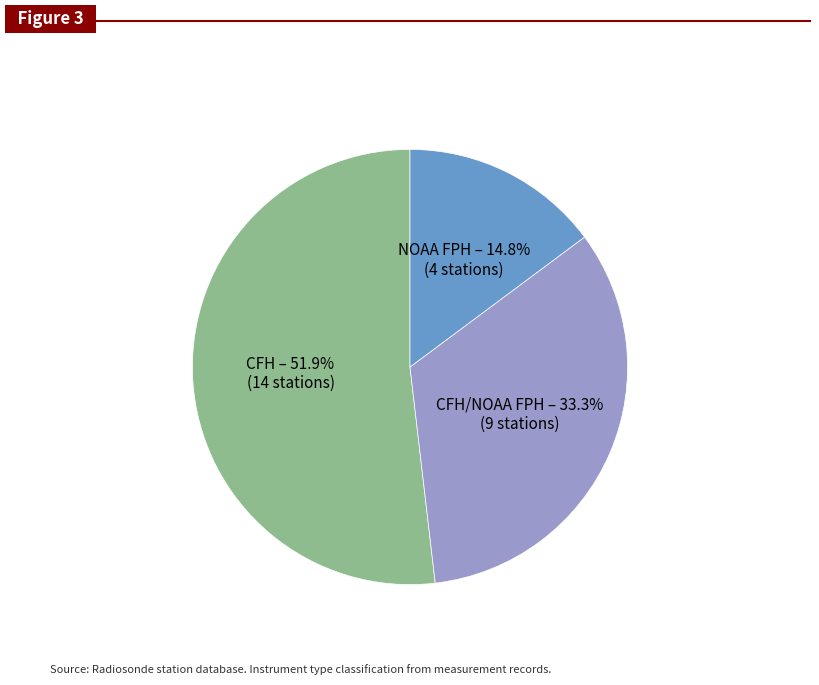

Rank the categories by value from lowest to highest.

NOAA FPH, CFH/NOAA FPH, CFH